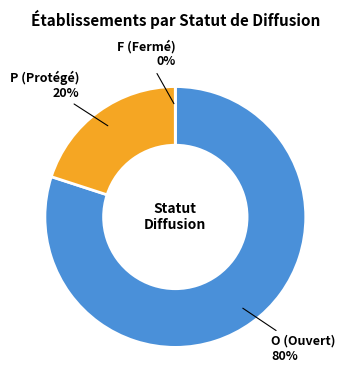

How many segments does this pie chart have?

3